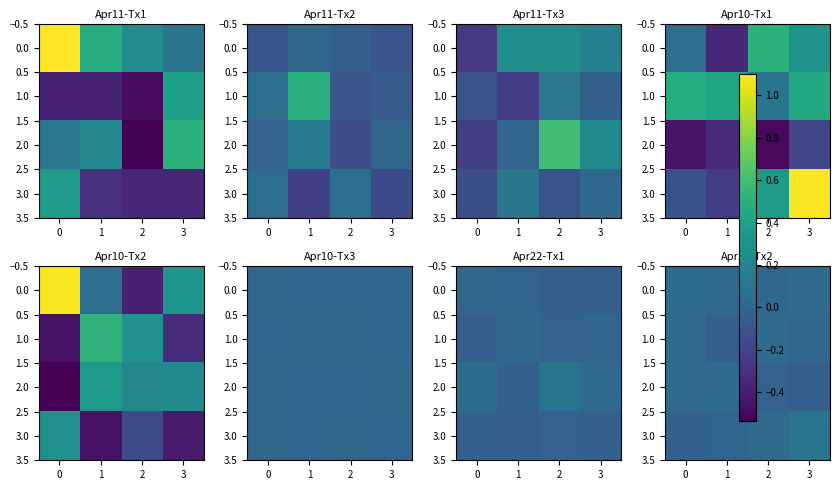

How many data points in 1.0 are less than 0?

1